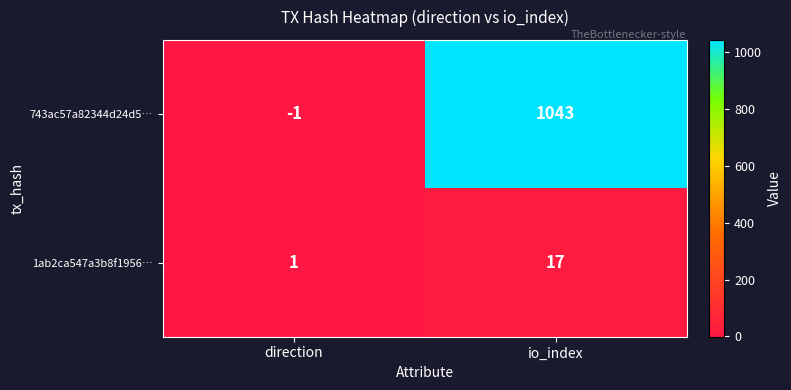

What is the sum of the 1ab2ca547a3b8f1956… values at io_index and direction?

18